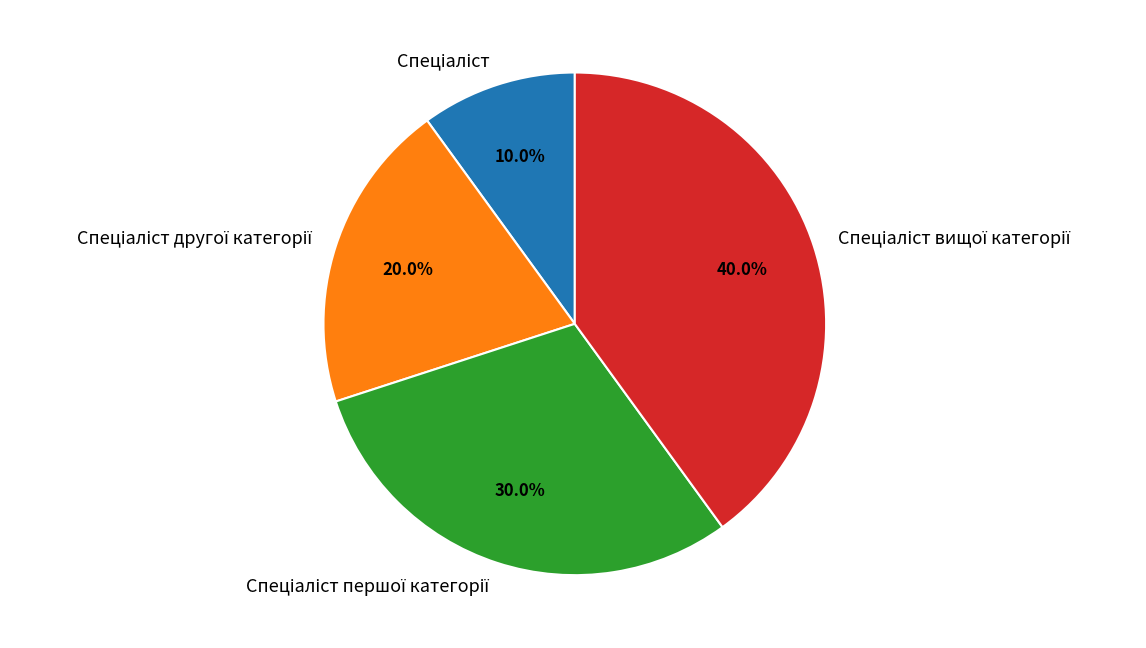

Is there a majority slice in this chart?

No